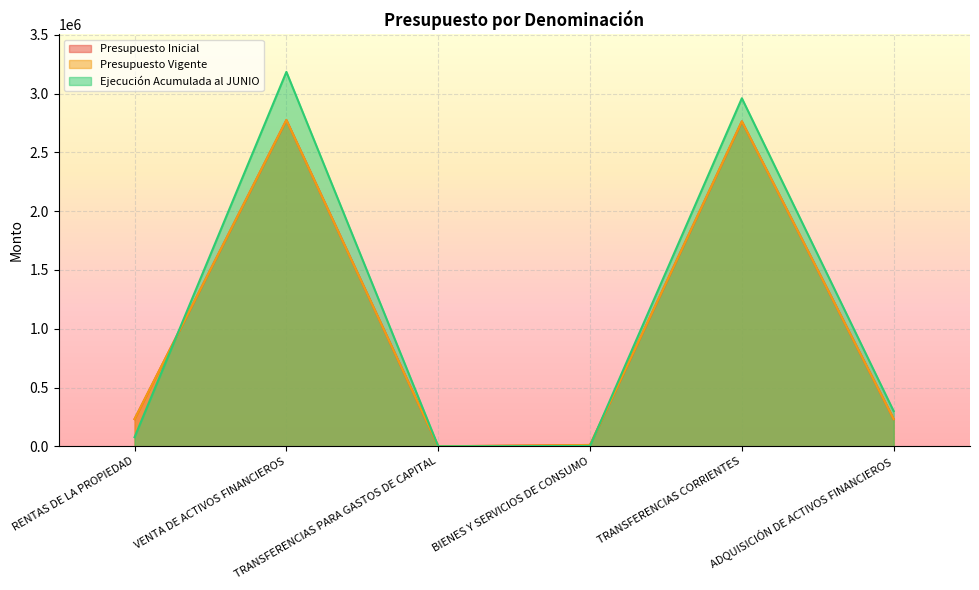

True or false: Presupuesto Inicial has a value of 4771284 at VENTA DE ACTIVOS FINANCIEROS.

False